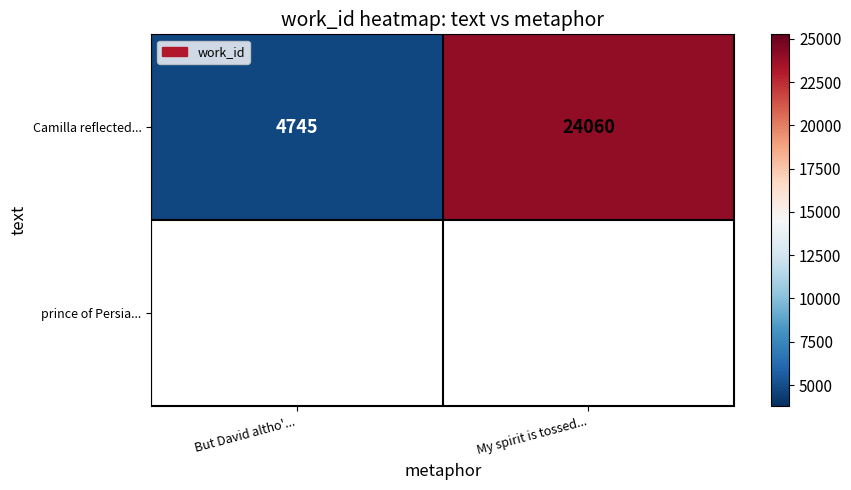

What is the difference between the values at But David altho'... and My spirit is tossed...?

19315